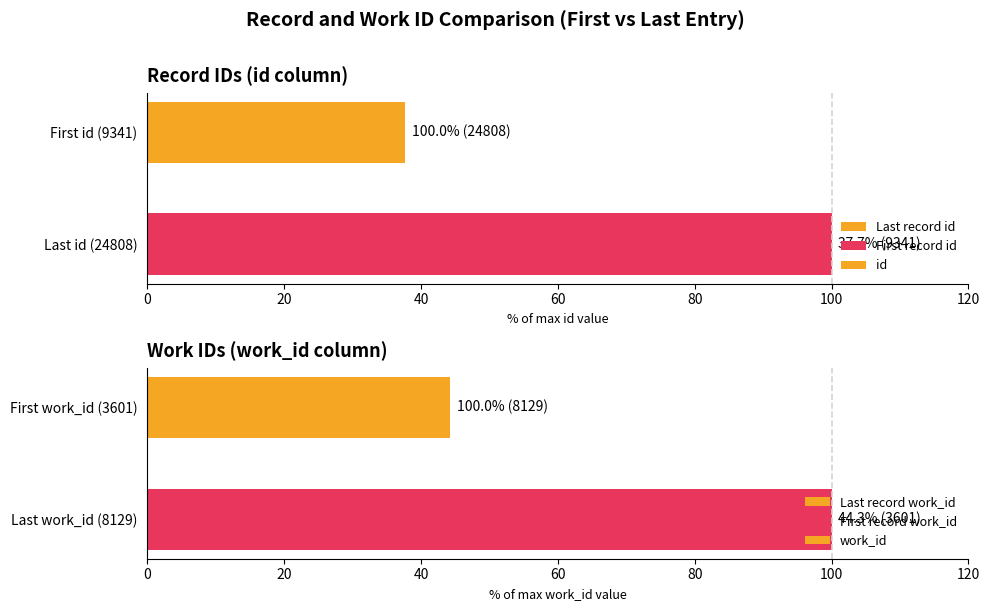

The value of id at First id (9341) is 23.0. True or false?

False